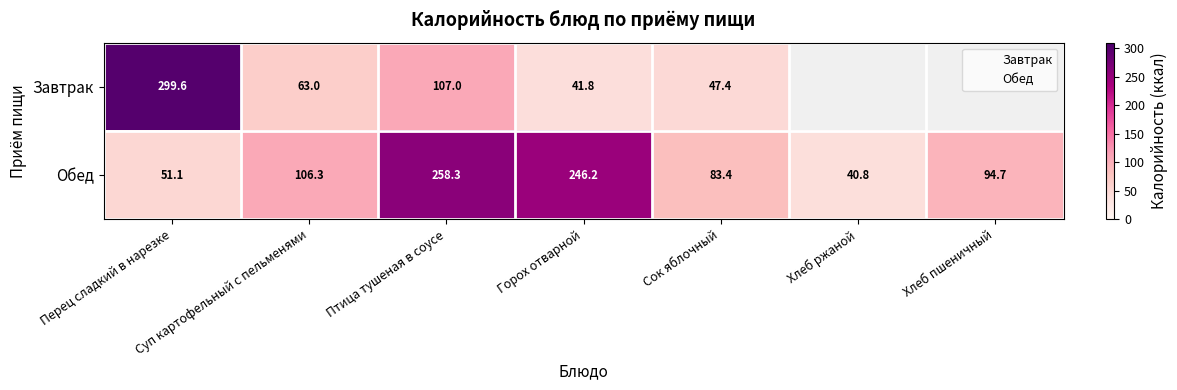

What is the minimum value shown in the chart?

40.8